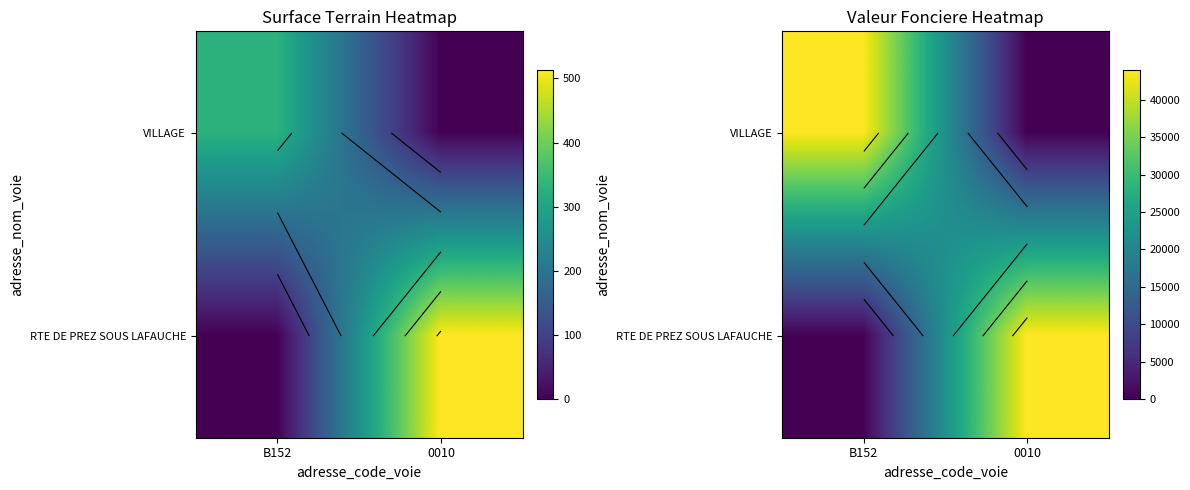

How many series are shown in this chart?

2